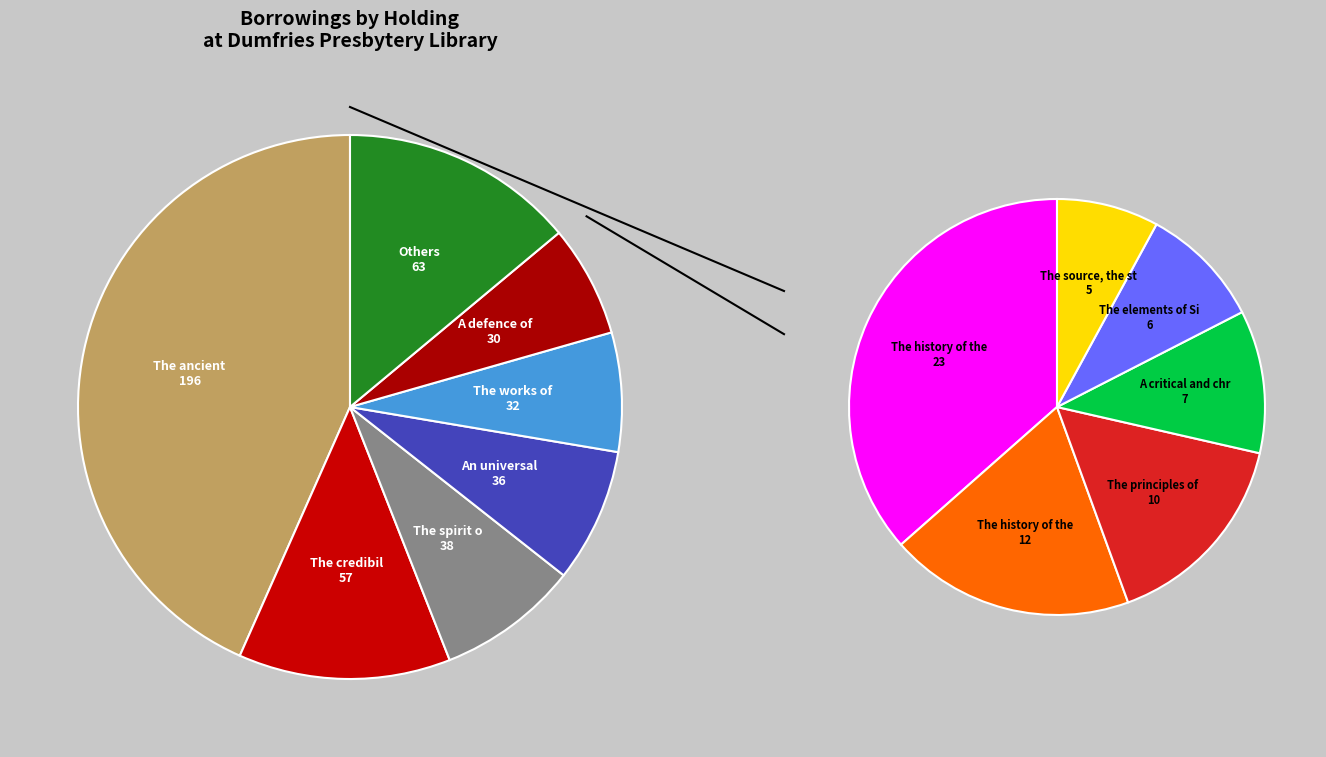

To the nearest percent, what portion does The source, the strength represent?

1%